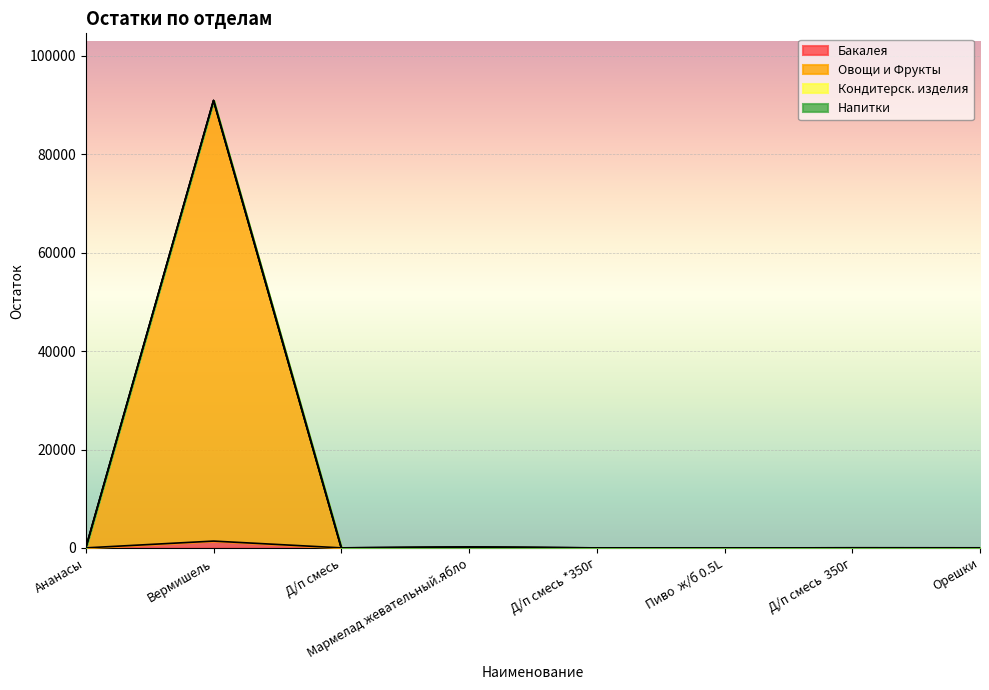

At how many categories does at least one series exceed 9171?

1